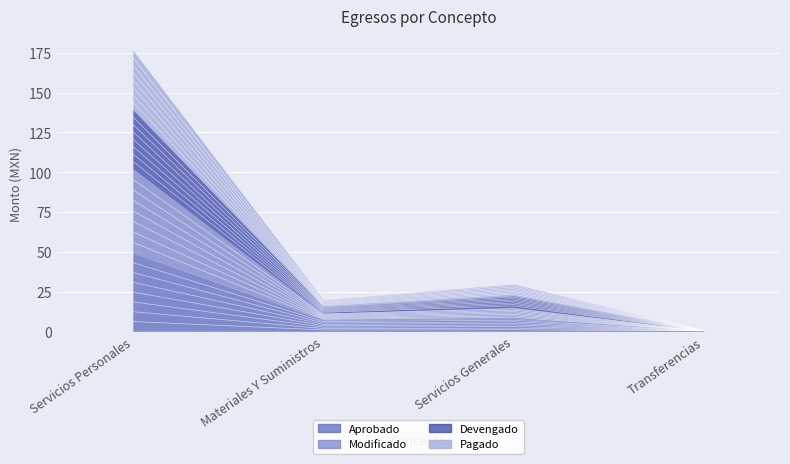

True or false: Modificado and Aprobado intersect in this chart.

False